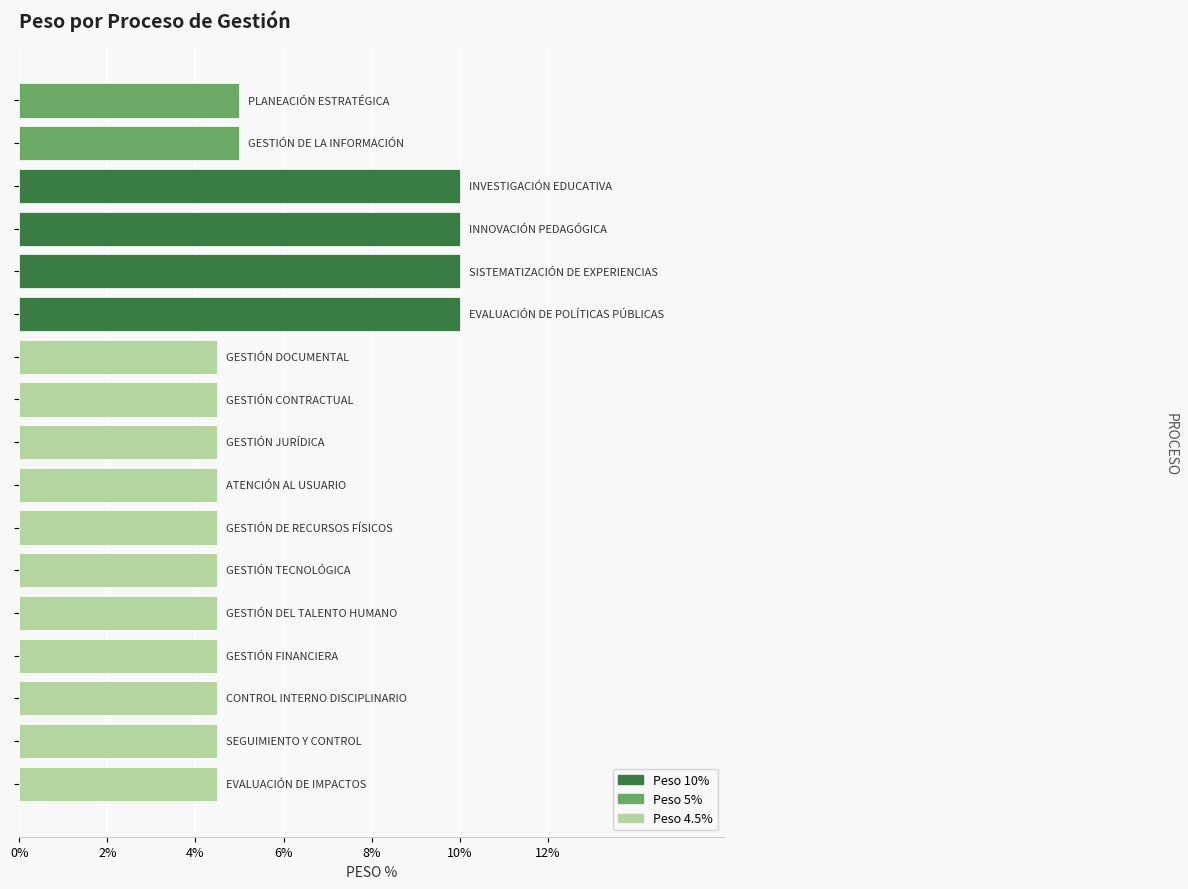

How many distinct data groups are displayed?

1